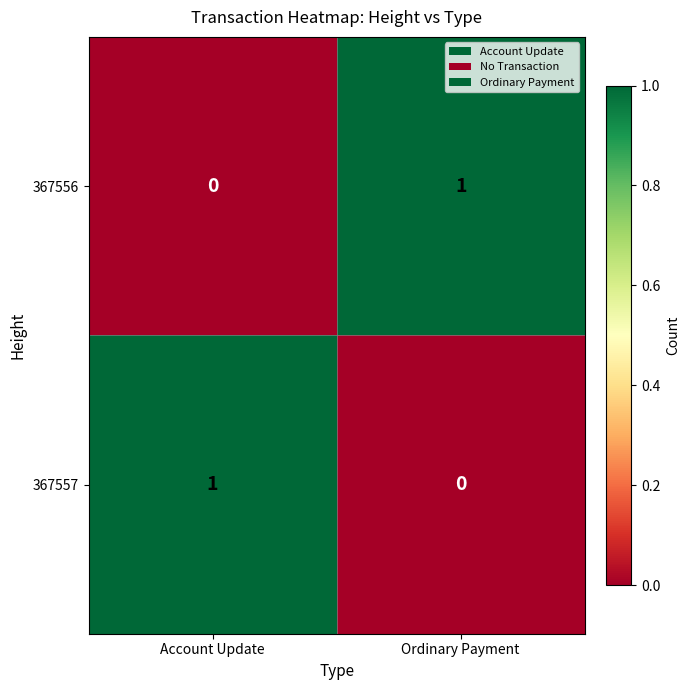

True or false: 367557 has a value of 0 at Ordinary Payment.

True